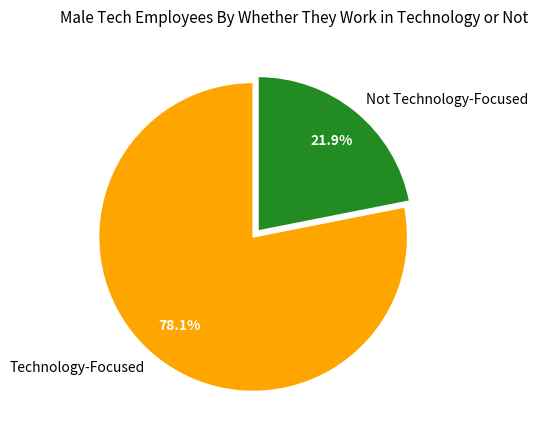

Which slice is the largest?

Technology-Focused